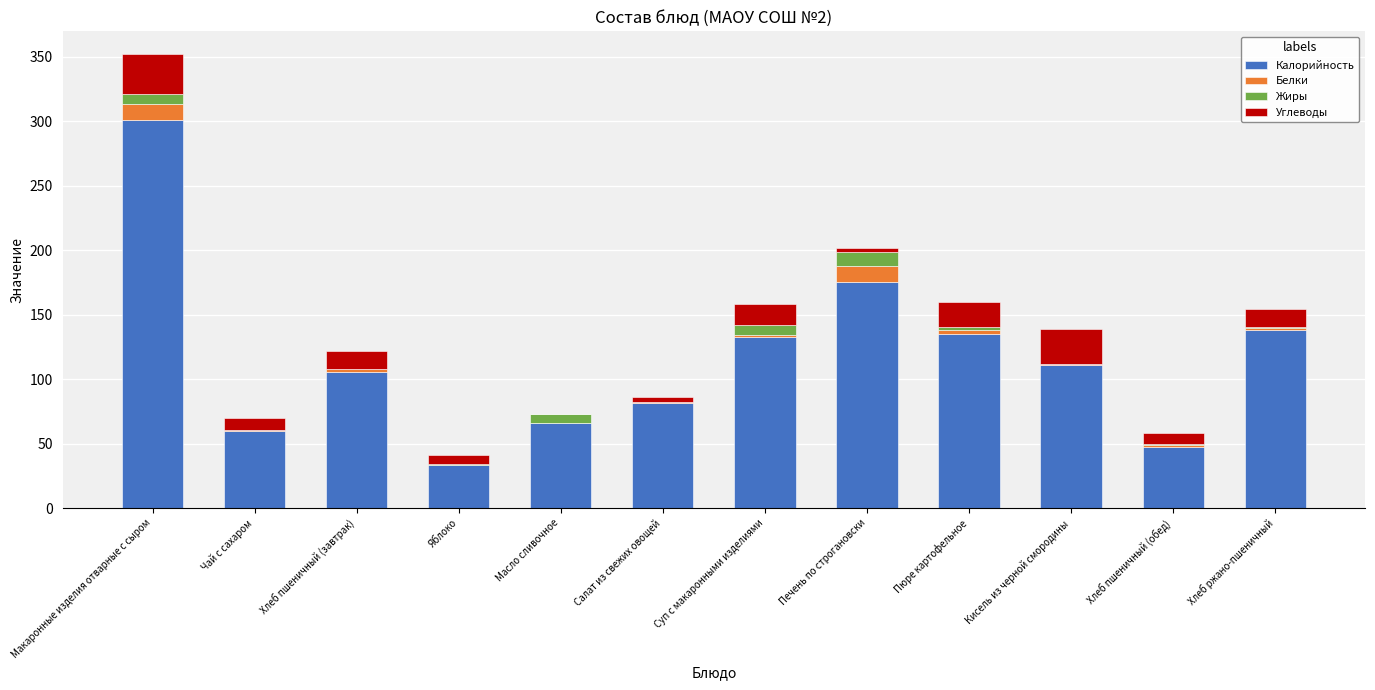

At which category is the sum across all series the highest?

Макаронные изделия отварные с сыром